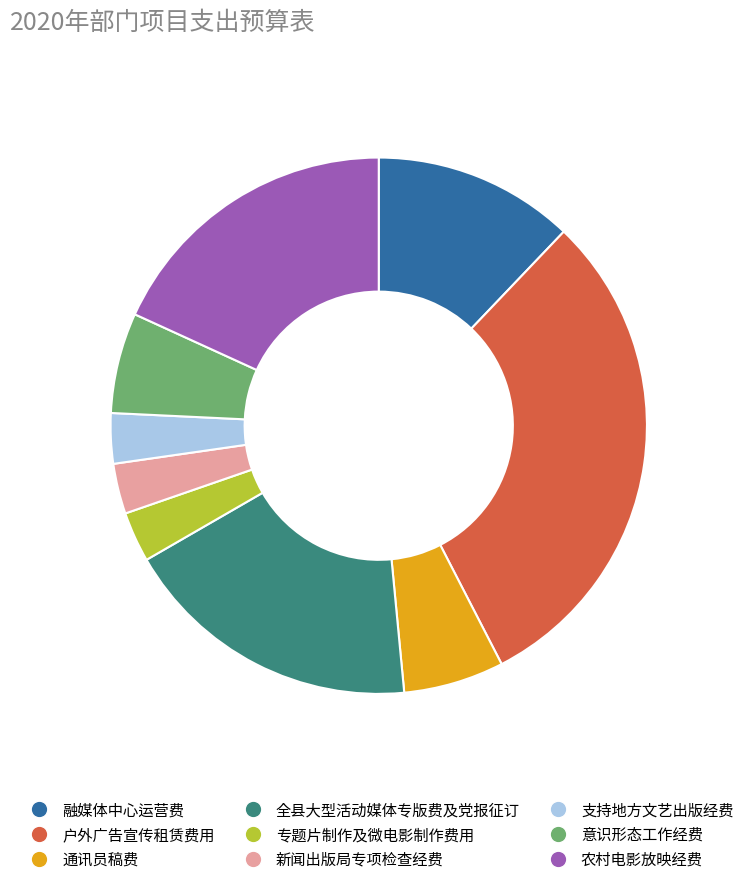

Does 农村电影放映经费 account for over 50% of the chart?

No